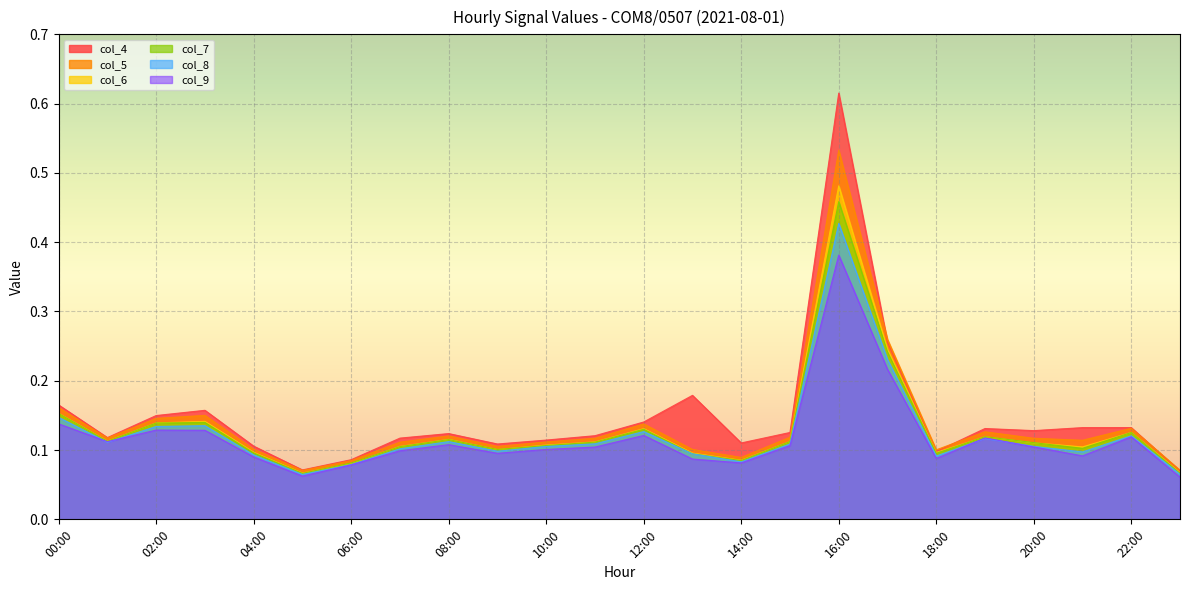

How many data points does each series have?

24